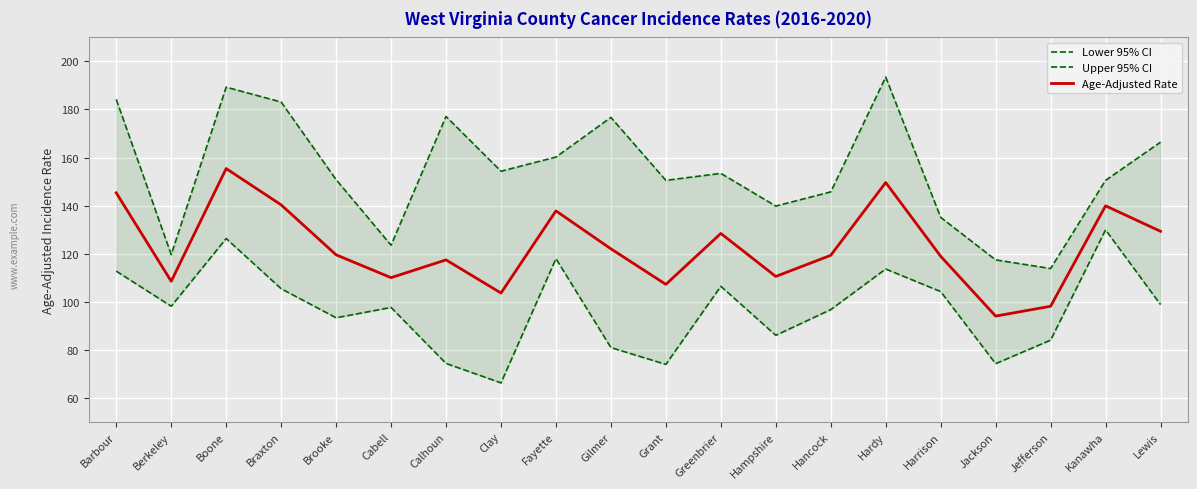

How many interior local valleys does the Upper 95% CI series have?

6